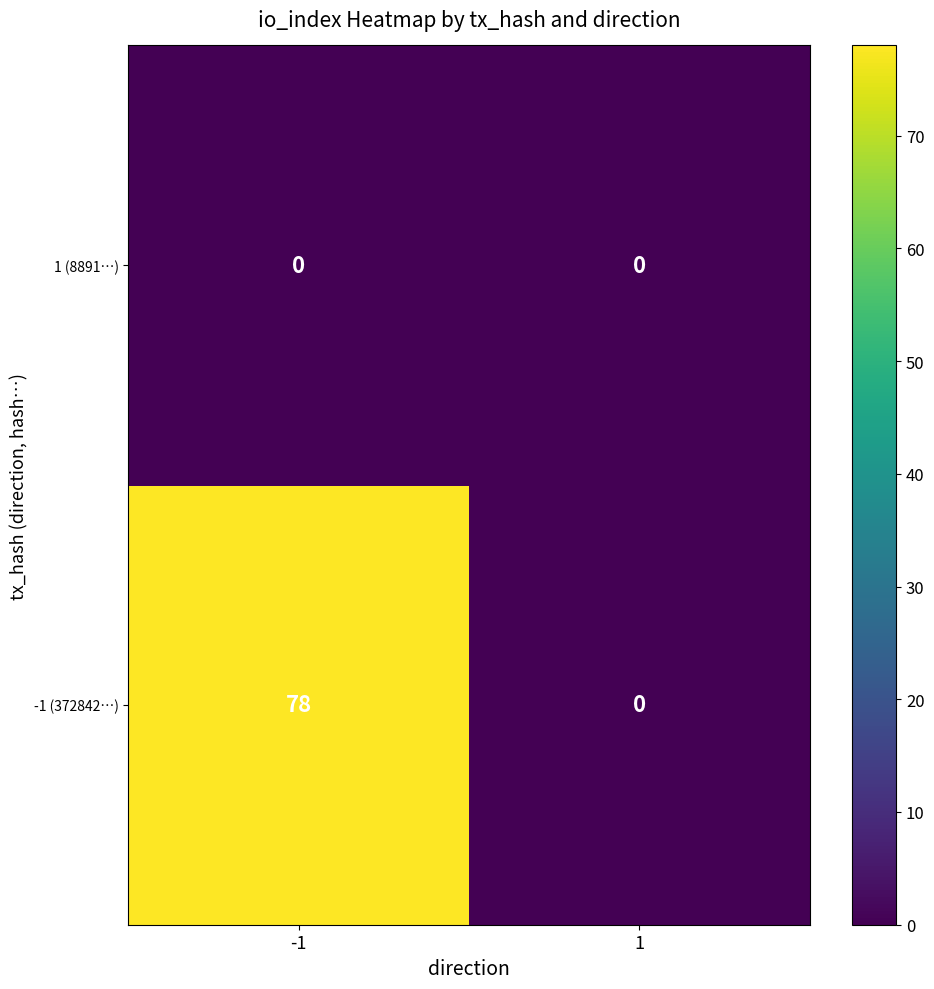

Which series has the largest total across all categories?

-1 (372842…)